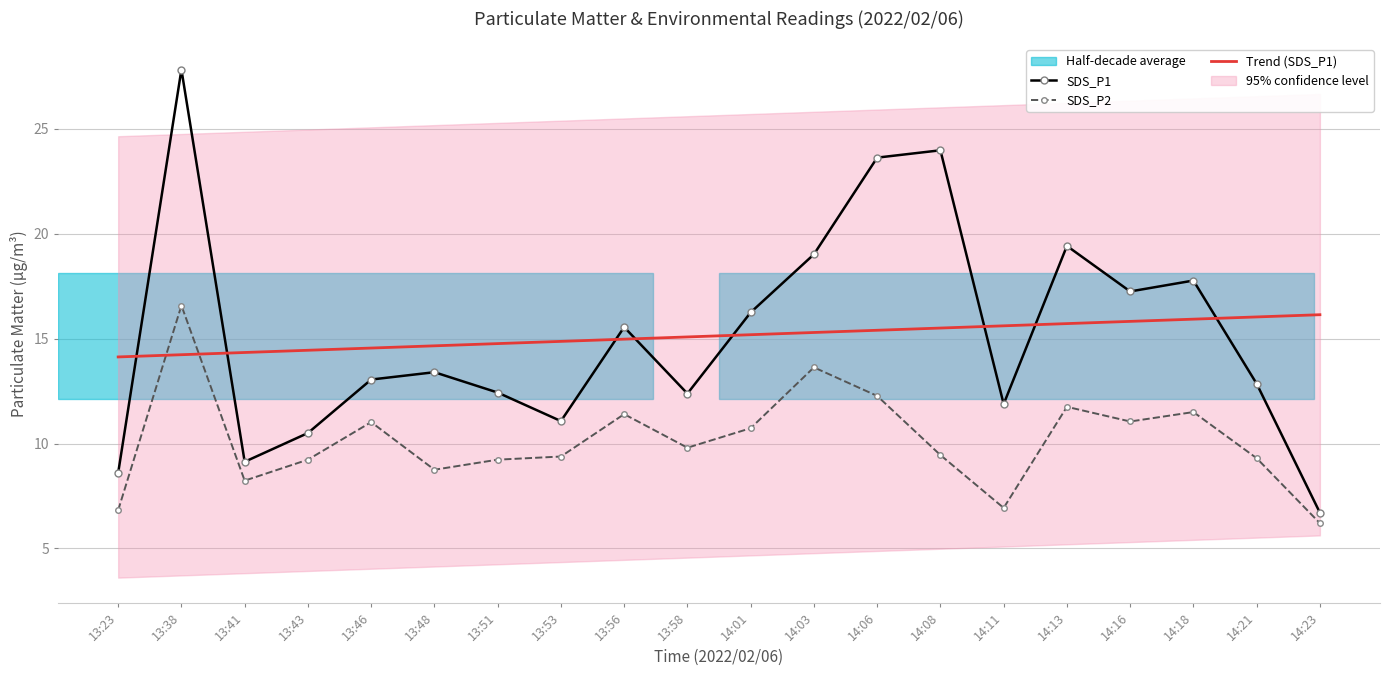

At how many categories does at least one series exceed 16?

10